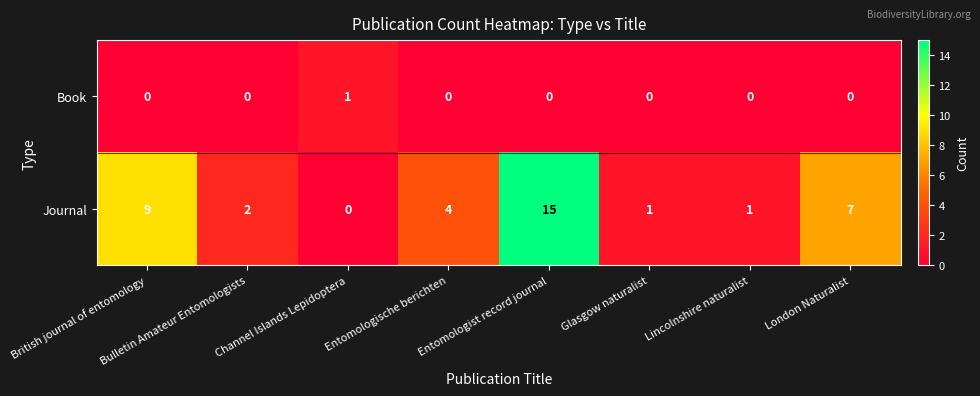

At which label does Journal reach its peak?

Entomologist record journal